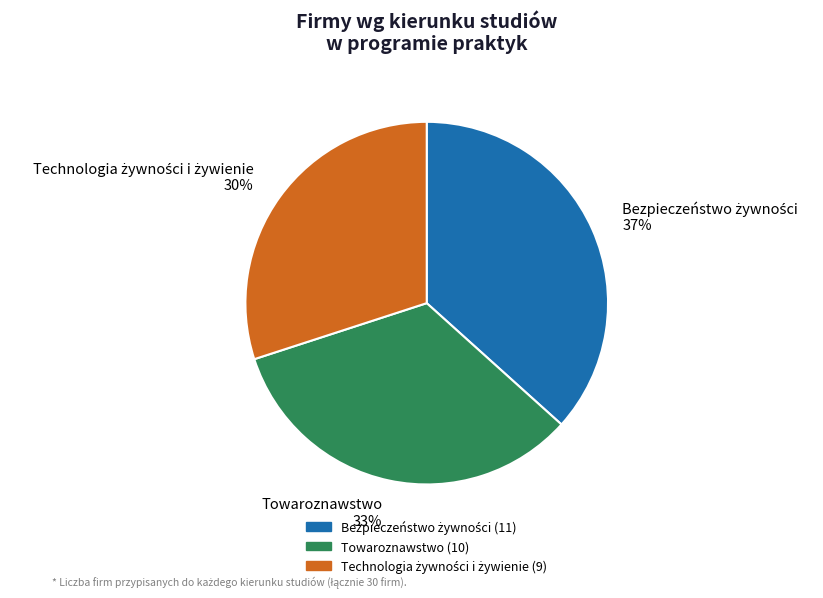

How many segments does this pie chart have?

3